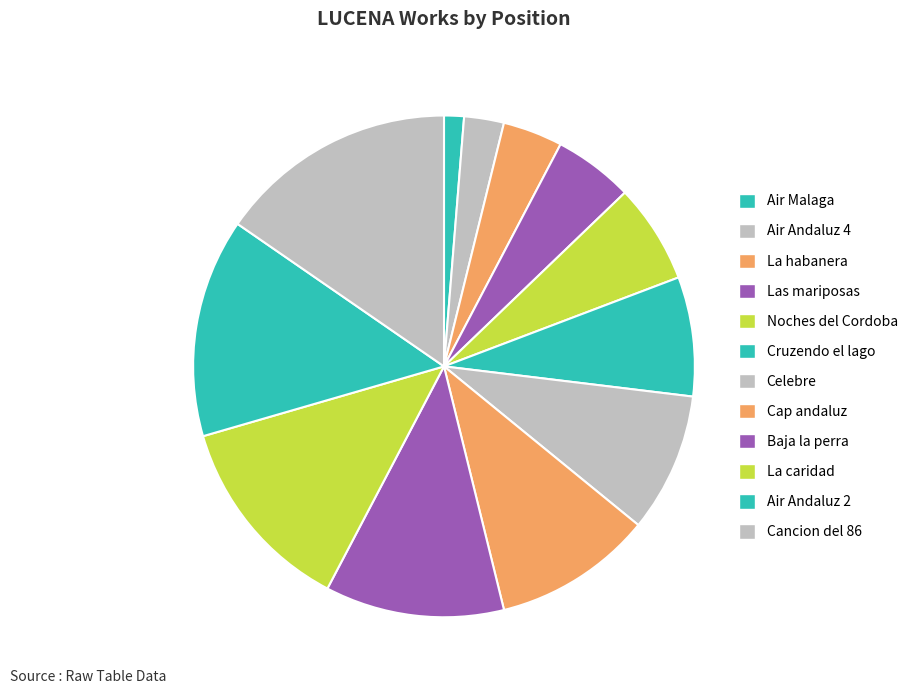

Is Cancion del 86 the majority of the pie?

No